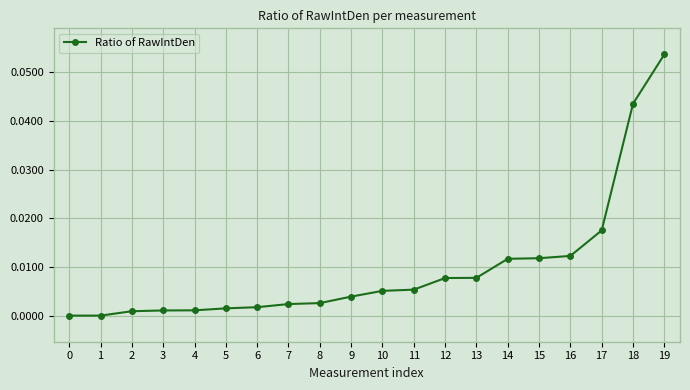

Which category has the highest value across all series?

19